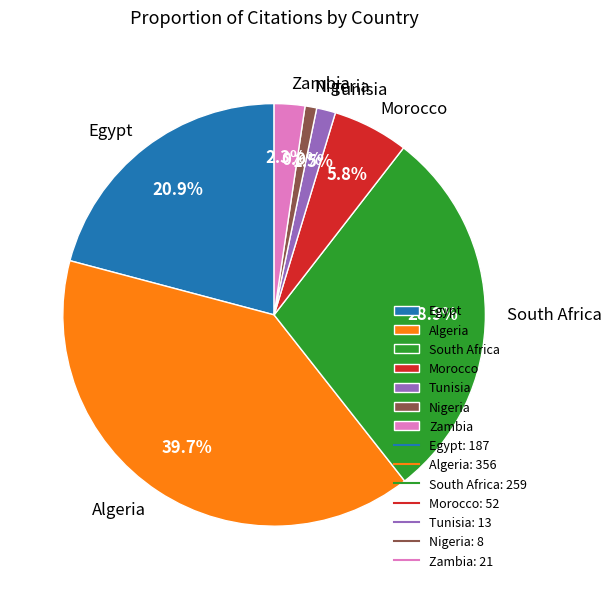

Which slice is the largest?

Algeria